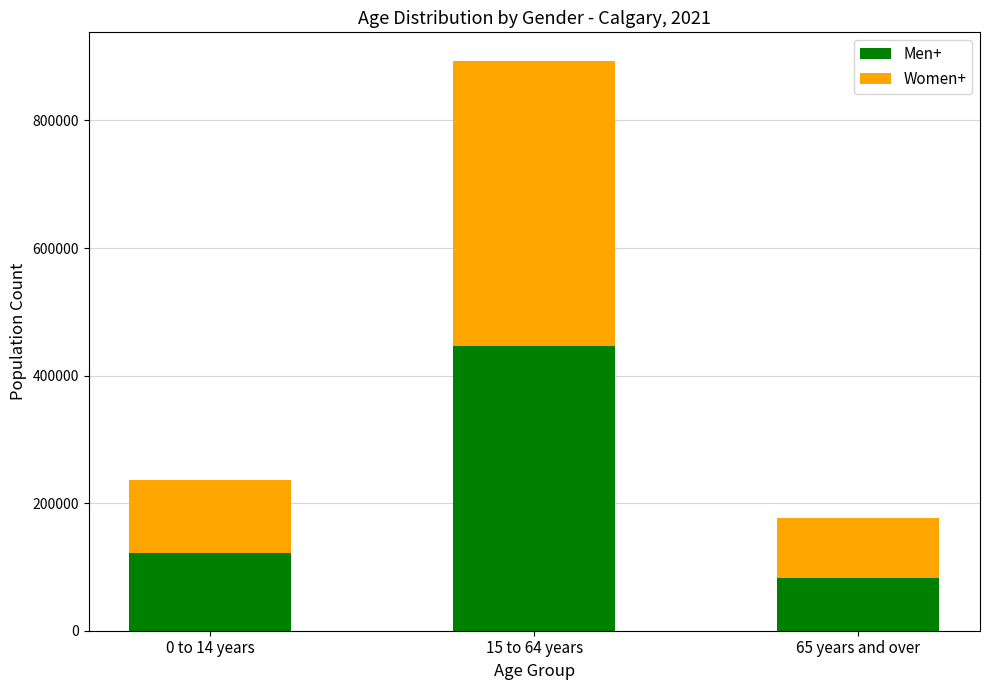

List the labels in order of Men+ value, smallest first.

65 years and over, 0 to 14 years, 15 to 64 years